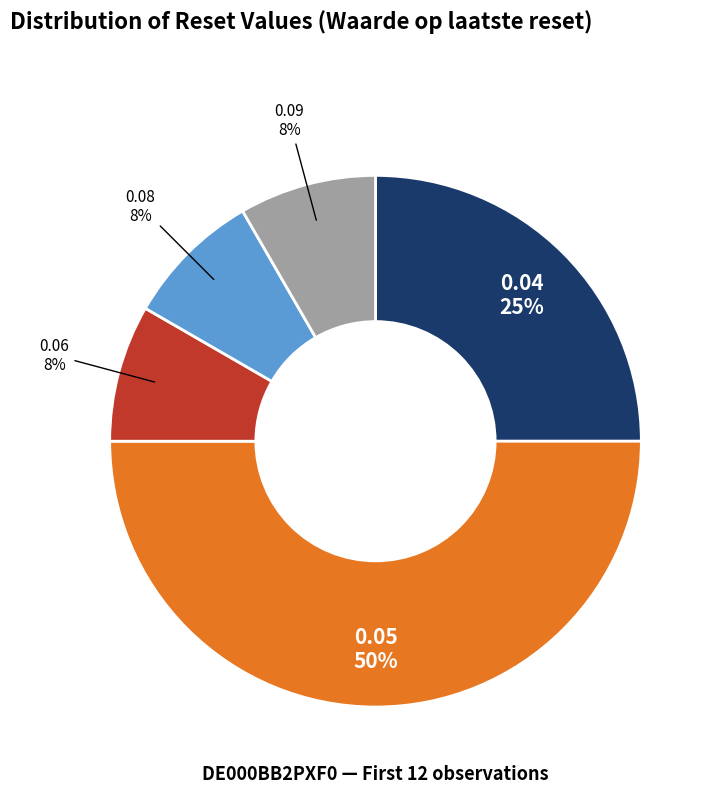

Do 0.09 and 0.04 together represent more than half of the pie?

No